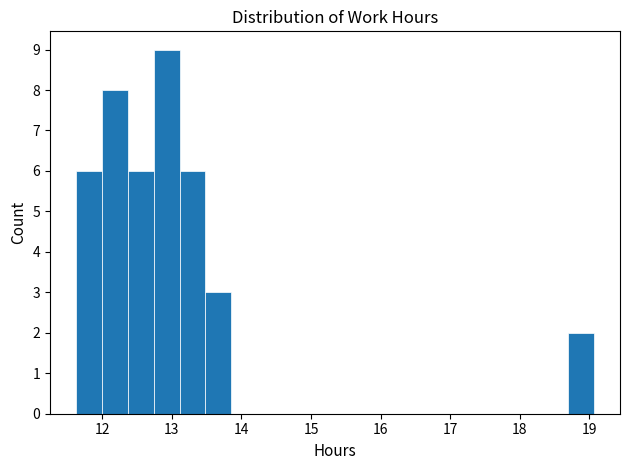

Read against the x-axis, roughly where is the centre of the tallest bar?

12.9